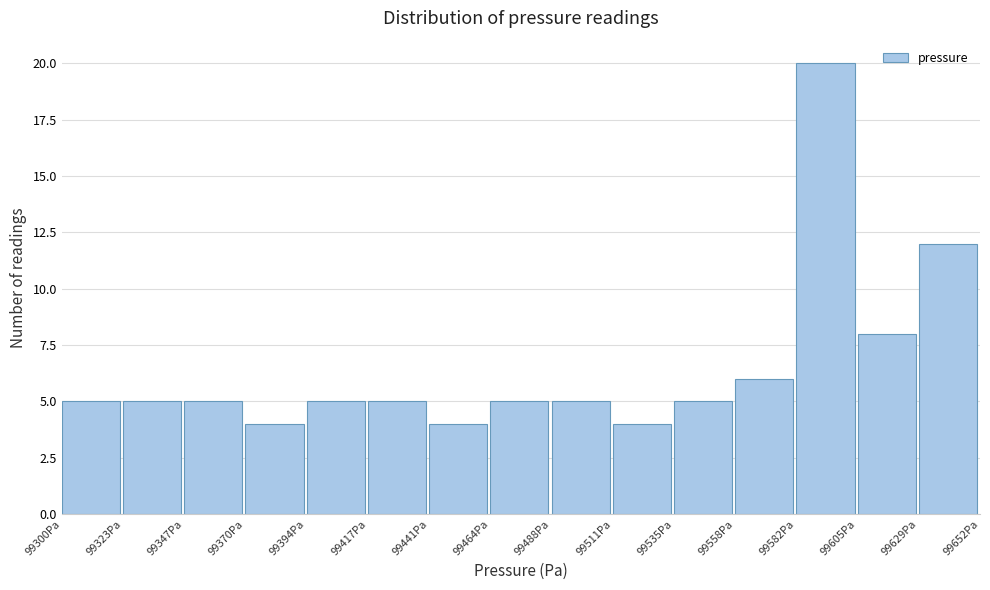

Reading left to right, transcribe this chart: for each bar, give the range it covers on the x-axis and its height. Neither the bar edges nor the heights are printed on the chart, so give them approximately, as read against the axes.

99300 to 99325: 5
99325 to 99345: 5
99345 to 99370: 5
99370 to 99395: 4
99395 to 99415: 5
99415 to 99440: 5
99440 to 99465: 4
99465 to 99490: 5
99490 to 99510: 5
99510 to 99535: 4
99535 to 99560: 5
99560 to 99580: 6
99580 to 99605: 20
99605 to 99630: 8
99630 to 99650: 12